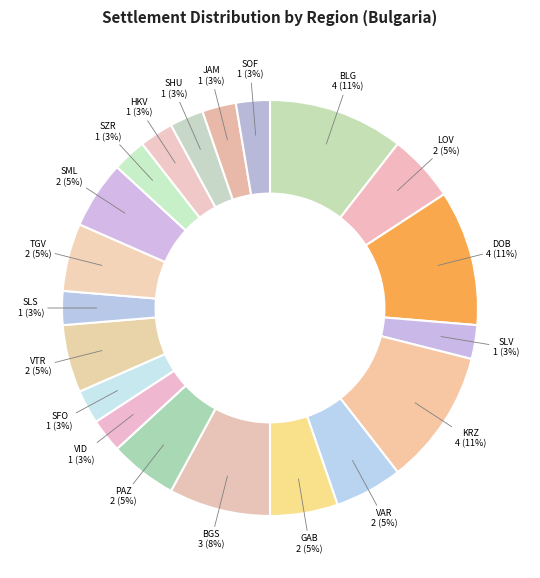

The GAB slice represents 5% of the pie. True or false?

True